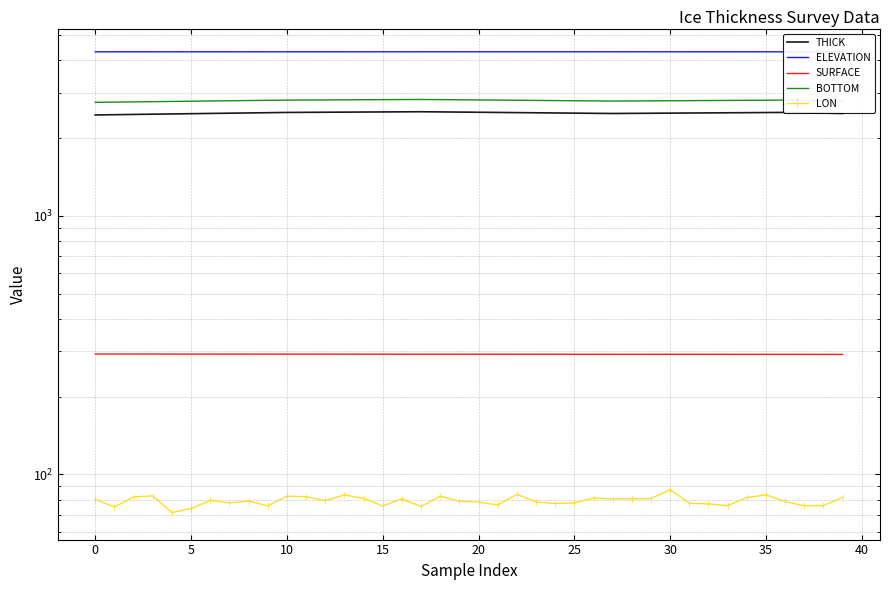

True or false: SURFACE and BOTTOM cross at least once.

False